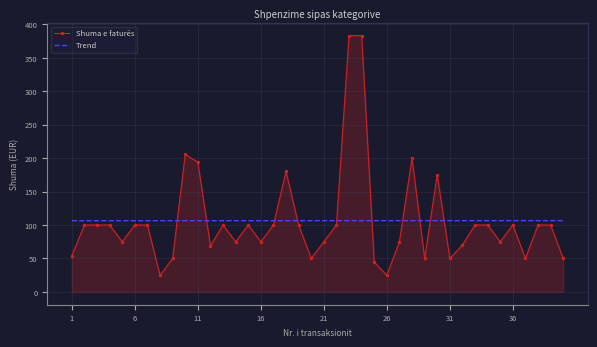

Which series has the largest range (max minus min)?

Shuma e faturës